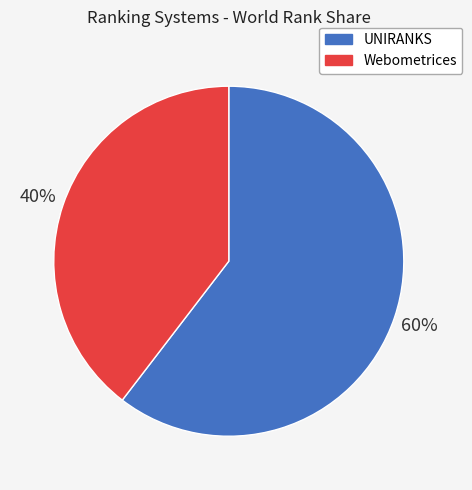

To the nearest percent, what is the average slice percentage?

50%